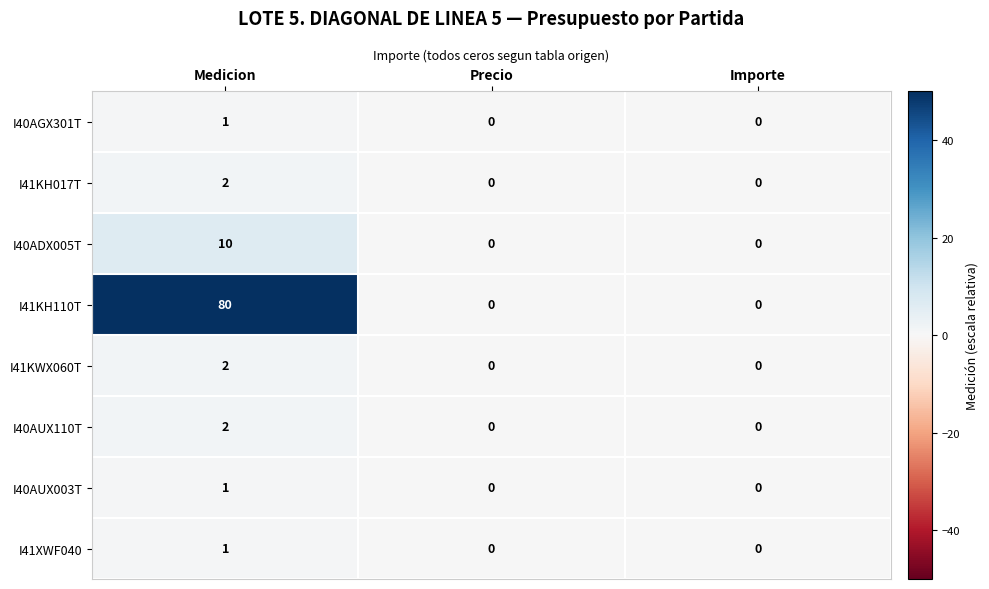

What is the greatest value displayed?

80